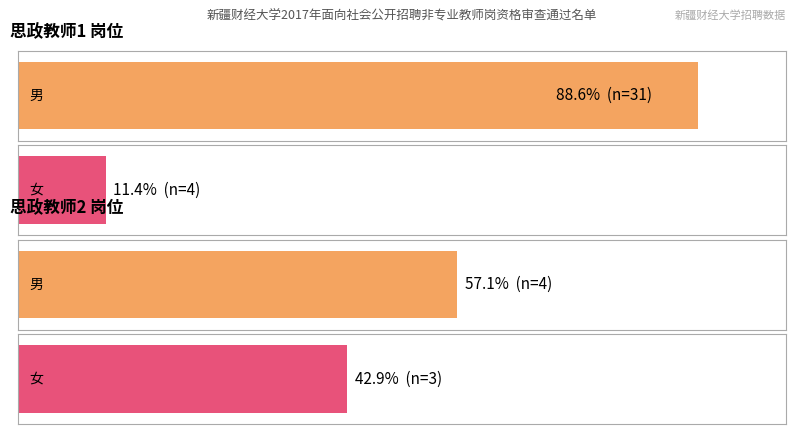

What is the difference between the maximum and minimum values in the 男 series?

27